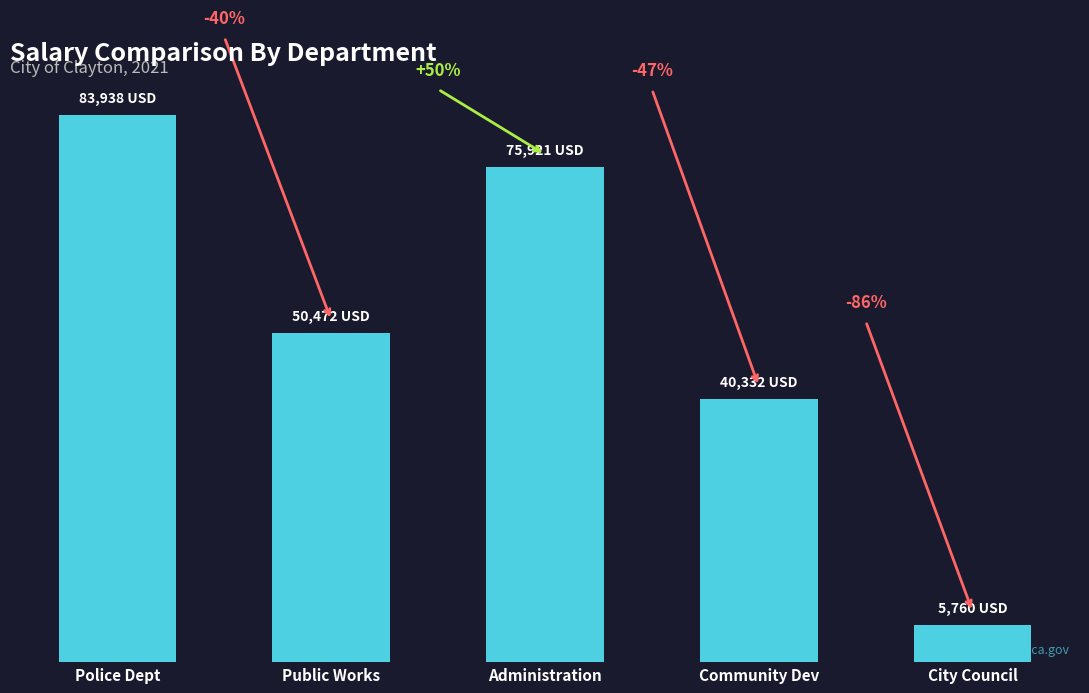

Reading left to right, transcribe all the data shown in this chart.

Police Dept=83938	Public Works=50472	Administration=75921	Community Dev=40332	City Council=5760